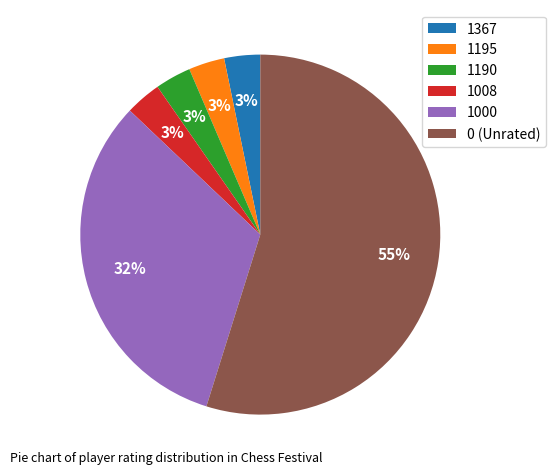

What percentage is the 1008 slice, to the nearest percent?

3%